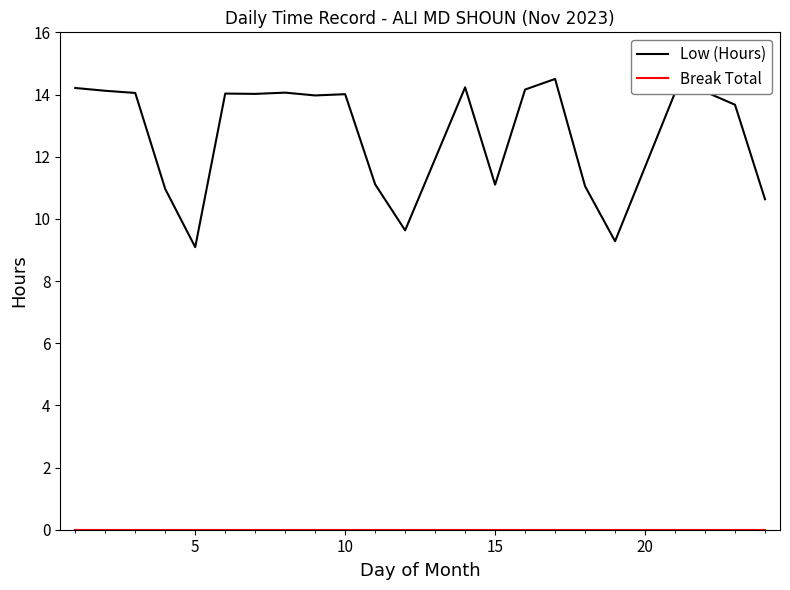

What is the difference between the maximum and minimum values in the Low (Hours) series?

5.4